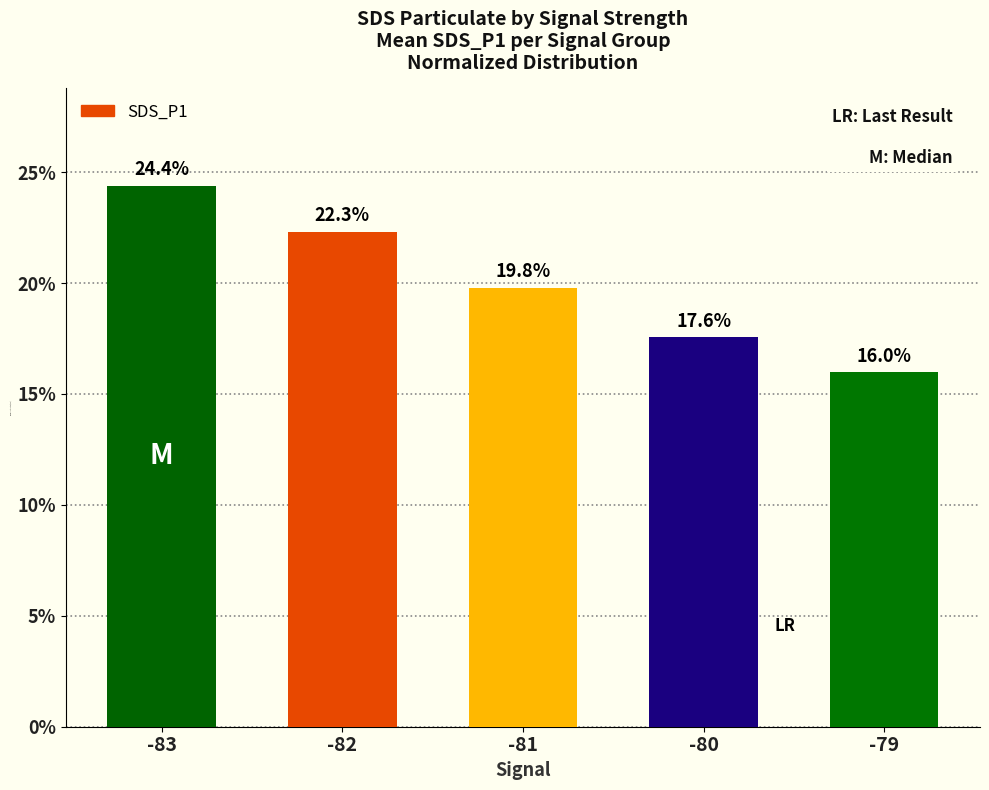

What is the difference between the maximum and minimum values?

8.4